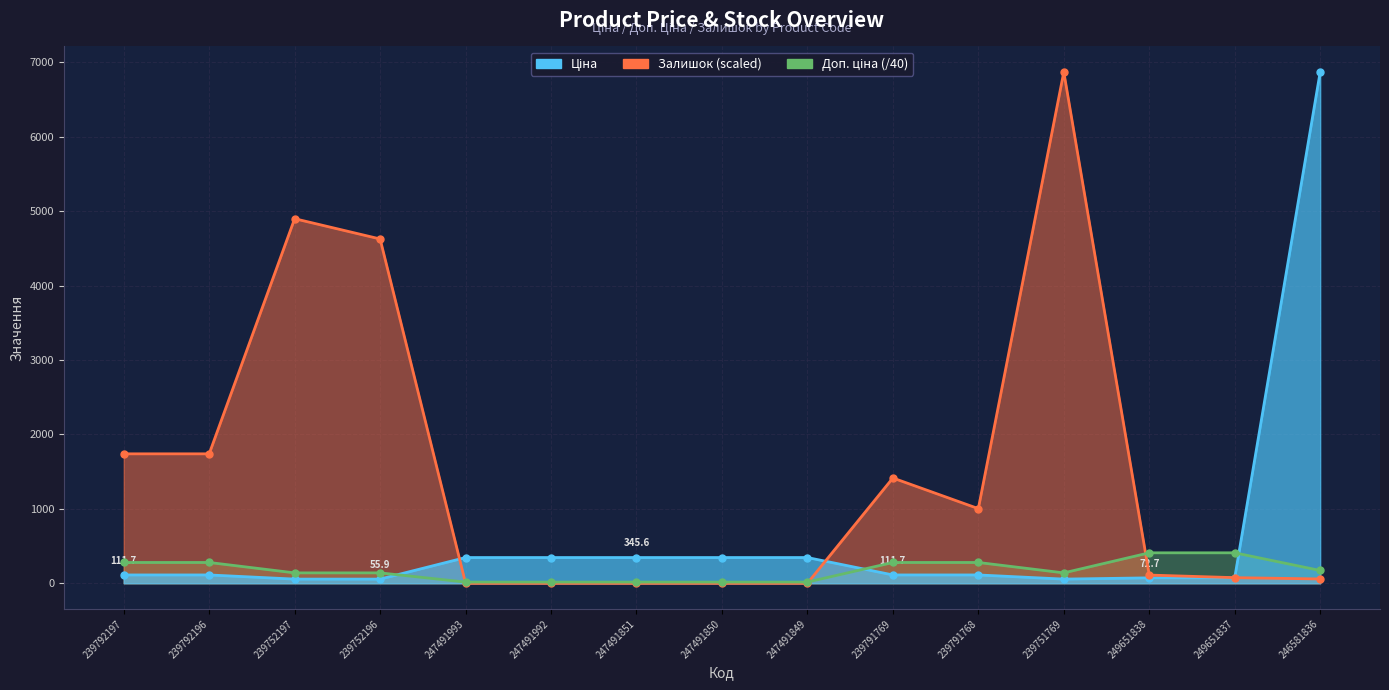

Which category has the highest value in the Залишок series?

239751769